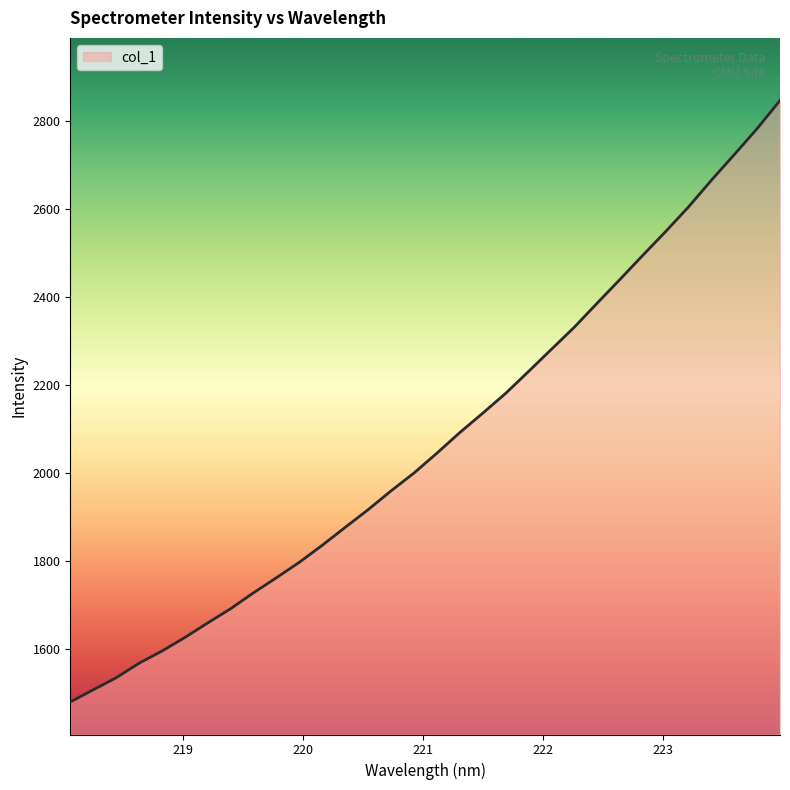

What is the difference between the maximum and minimum values?

1368.3